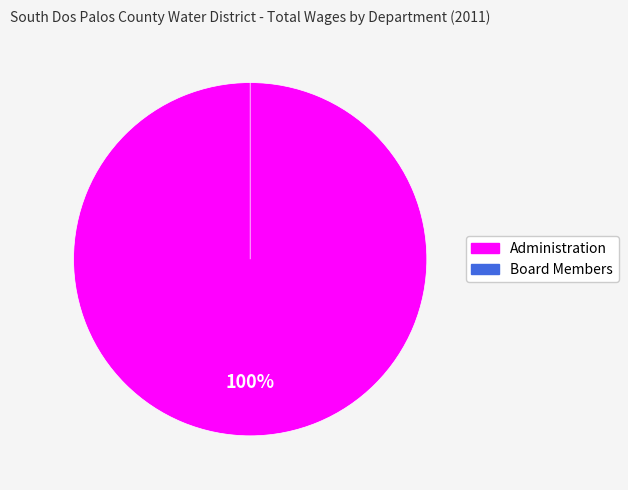

True or false: Board Members accounts for 0% of the total.

True